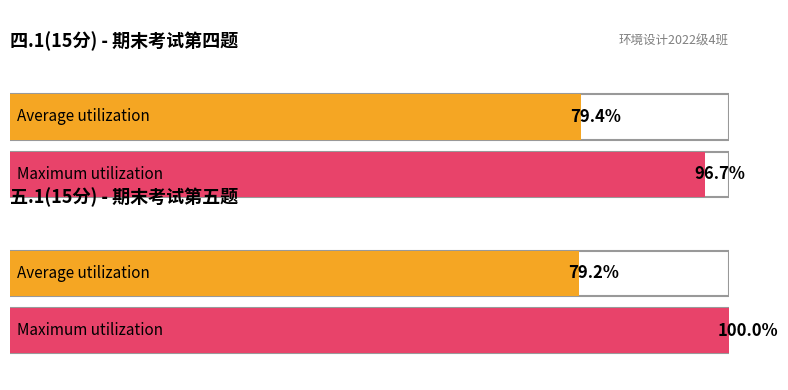

The value of 五.1(15分) at 陆敏 is 18.7. True or false?

False